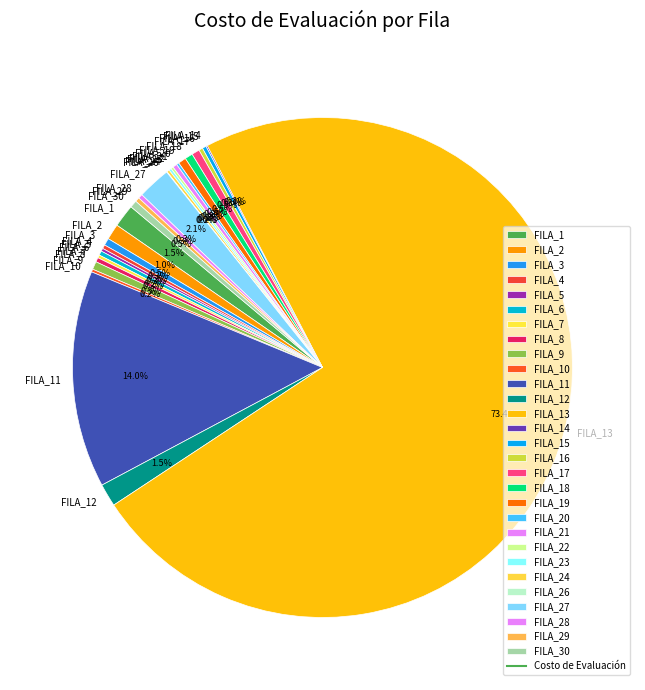

Which has a higher value, FILA_1 or FILA_11?

FILA_11